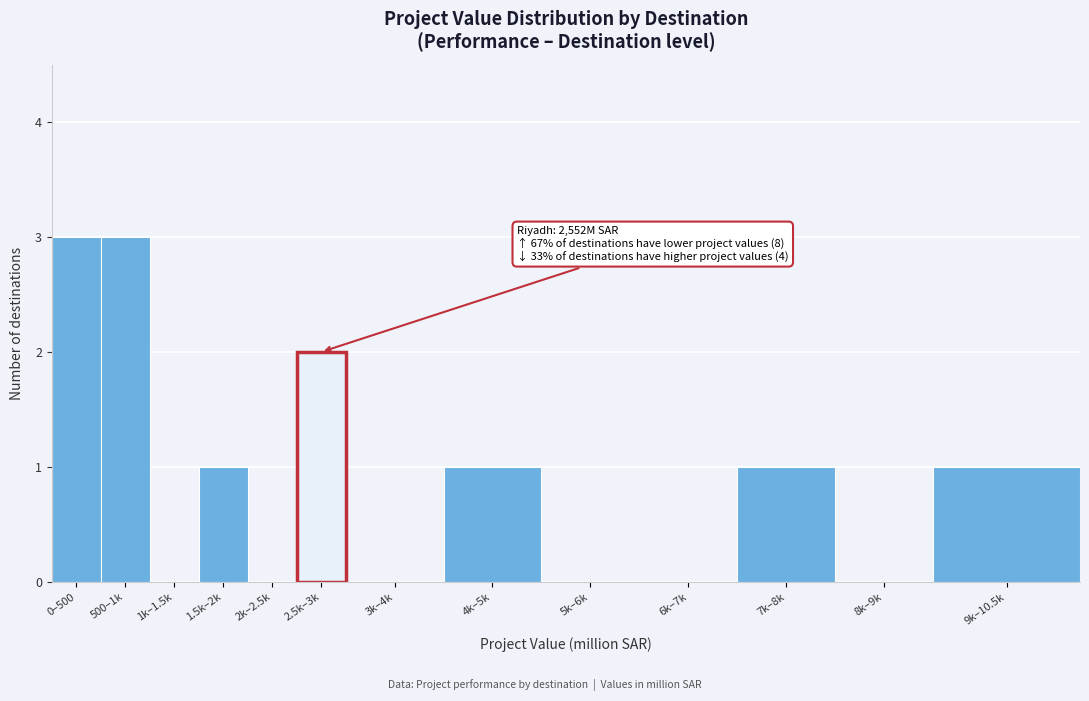

Reading left to right, what are all the values shown in this chart?

0–500=3	500–1k=3	1k–1.5k=0	1.5k–2k=1	2k–2.5k=0	2.5k–3k=2	3k–4k=0	4k–5k=1	5k–6k=0	6k–7k=0	7k–8k=1	8k–9k=0	9k–10.5k=1